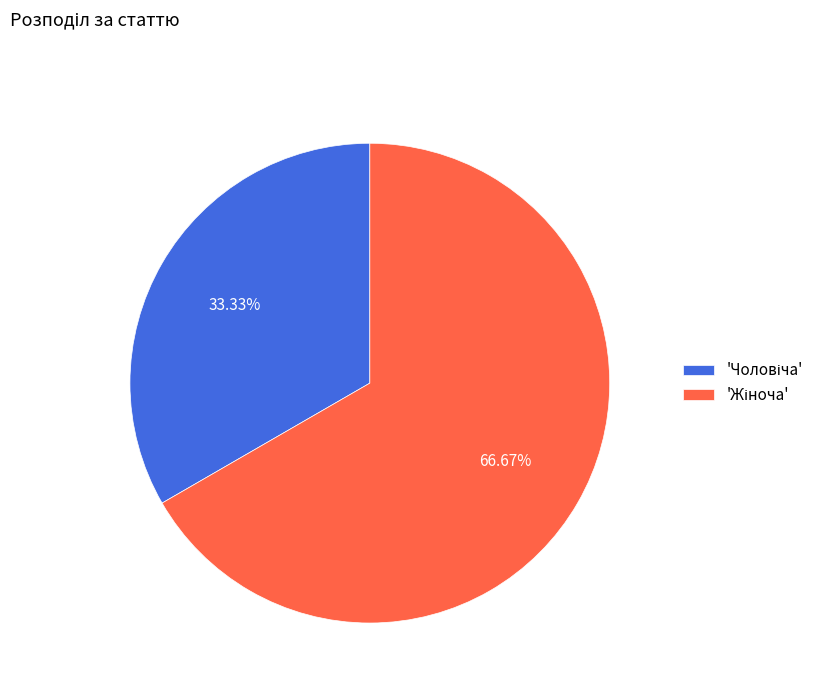

Is there any slice that represents more than half of the pie?

Yes